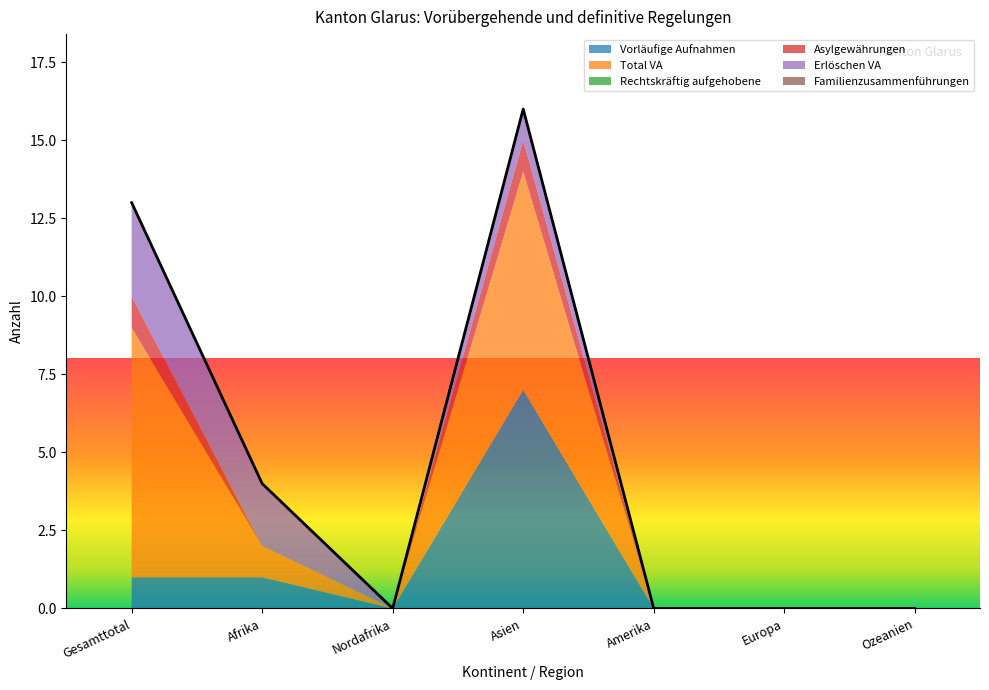

Rank the series by their maximum value, from highest to lowest.

Total VA, Vorläufige Aufnahmen, Erlöschen VA, Asylgewährungen, Rechtskräftig aufgehobene, Familienzusammenführungen